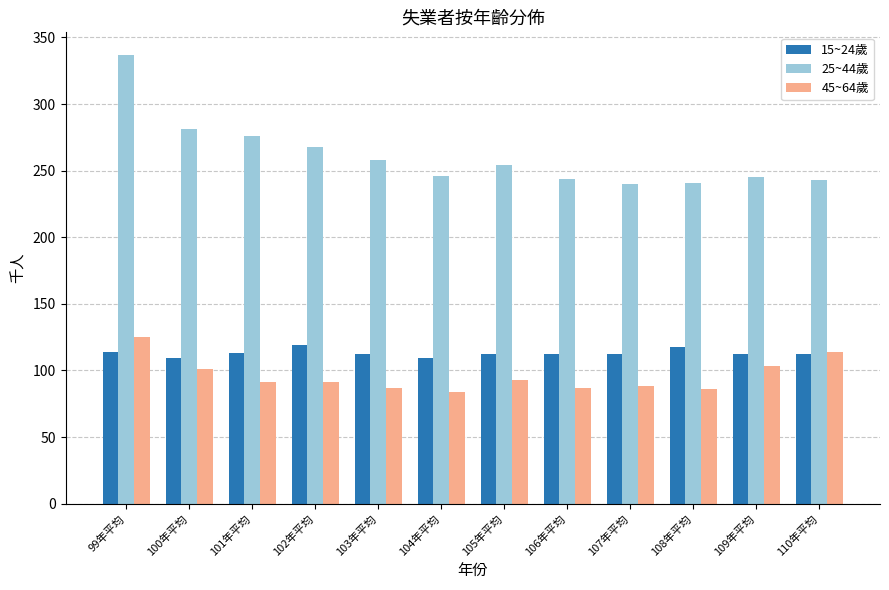

Rank the series at 102年平均 from highest to lowest value.

25~44歲, 15~24歲, 45~64歲